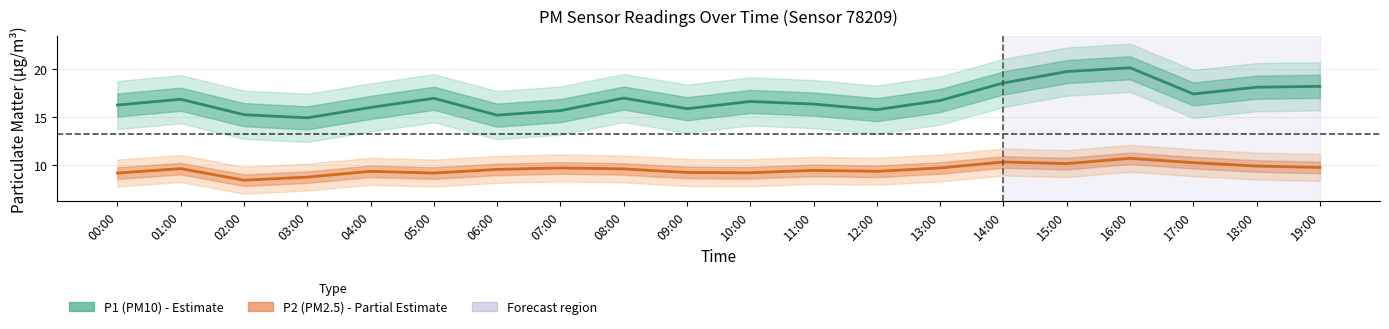

At which category is the sum across all series the highest?

16:00